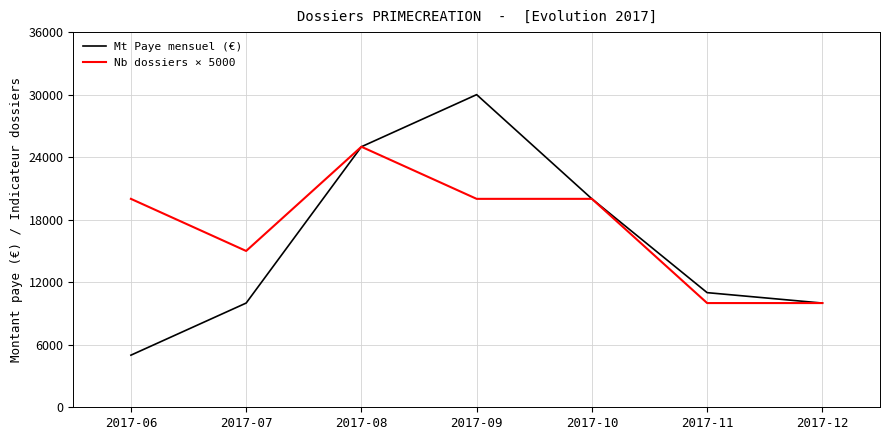

What is the maximum value shown in the chart?

30000